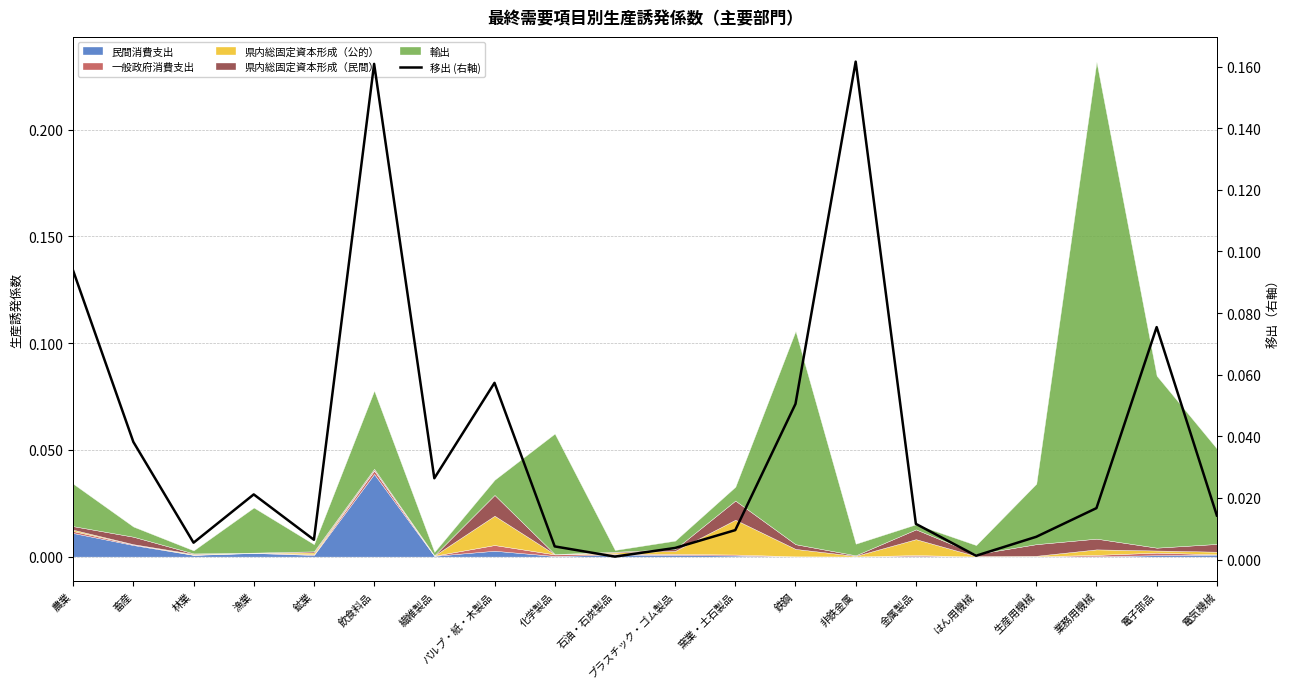

How many points are higher than both their immediate neighbors (excluding endpoints)?

5